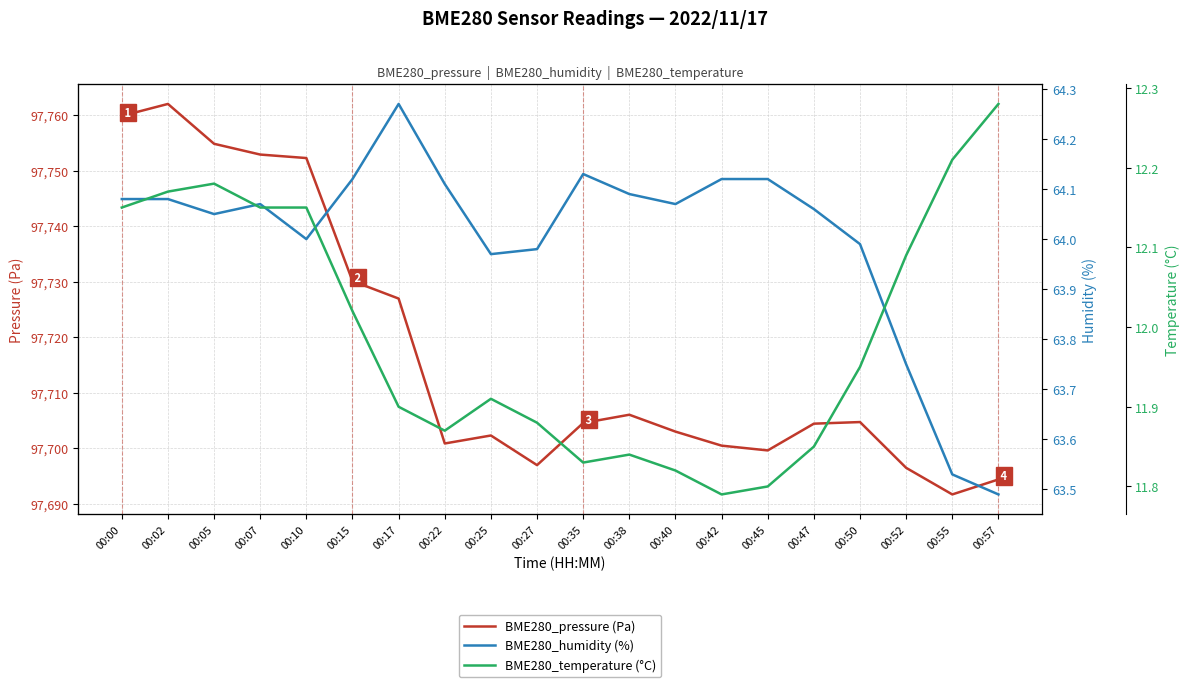

The BME280_temperature (°C) series shows 12.0 at 00:15. True or false?

True